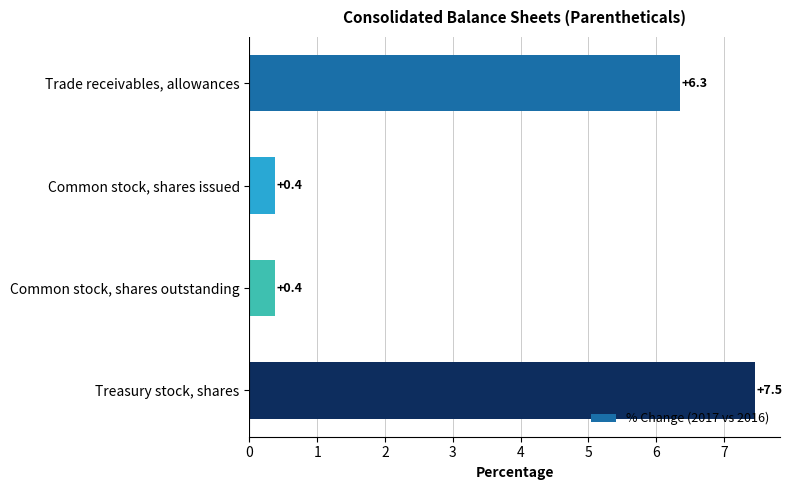

Which category has the highest value across all series?

Treasury stock, shares